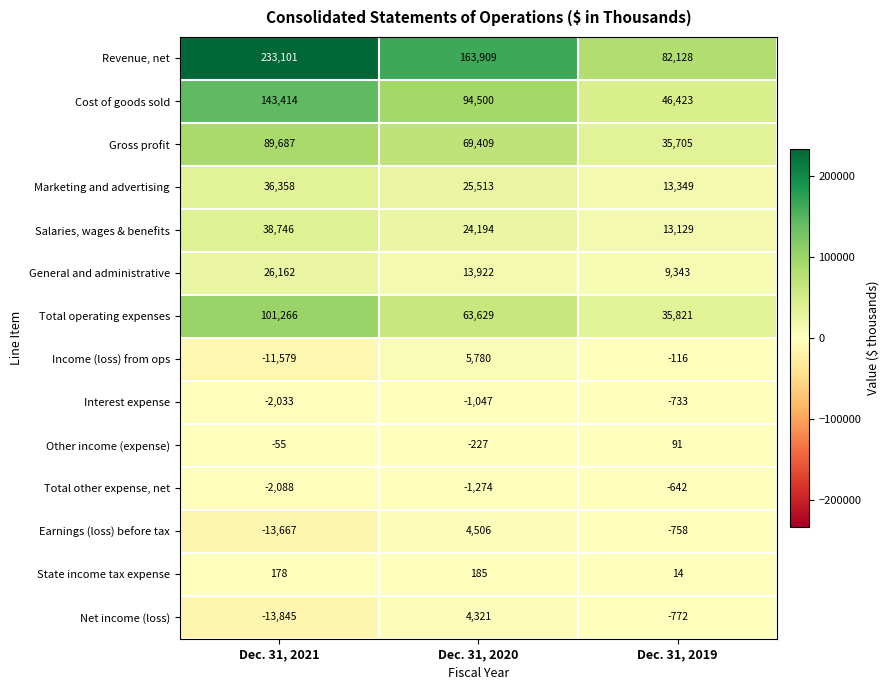

Rank the series at Dec. 31, 2020 from lowest to highest value.

Total other expense, net, Interest expense, Other income (expense), State income tax expense, Net income (loss), Earnings (loss) before tax, Income (loss) from ops, General and administrative, Salaries, wages & benefits, Marketing and advertising, Total operating expenses, Gross profit, Cost of goods sold, Revenue, net